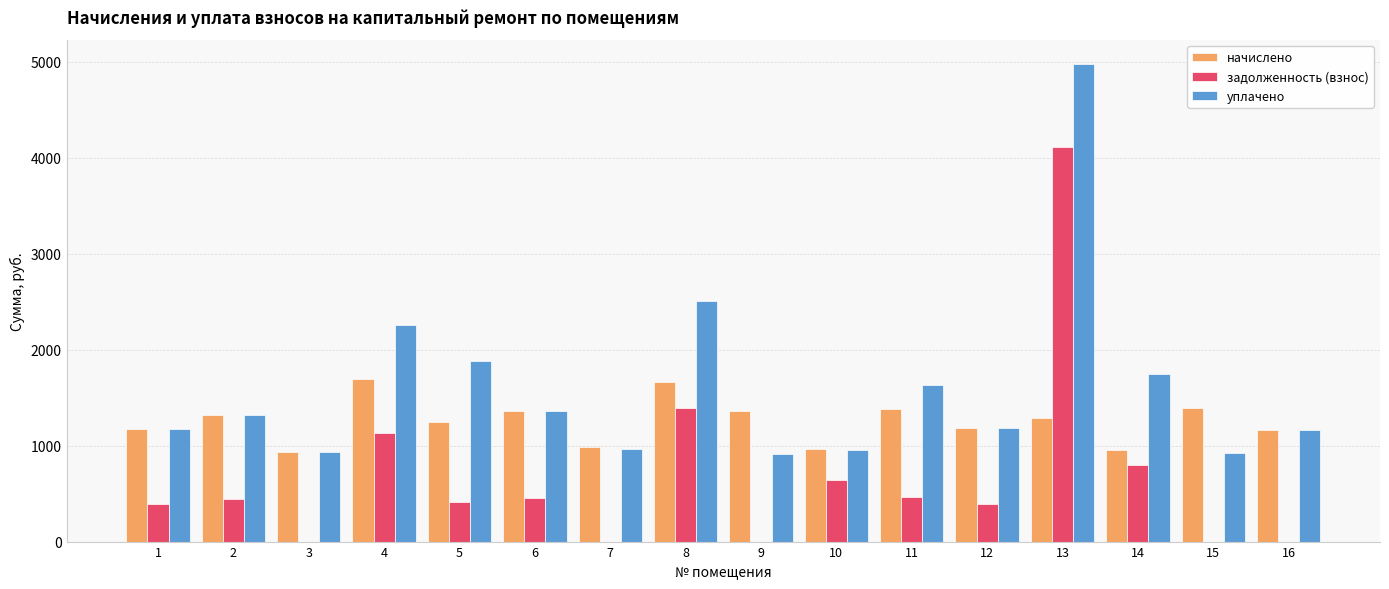

What is the difference between the начислено values at 6 and 2?

44.0